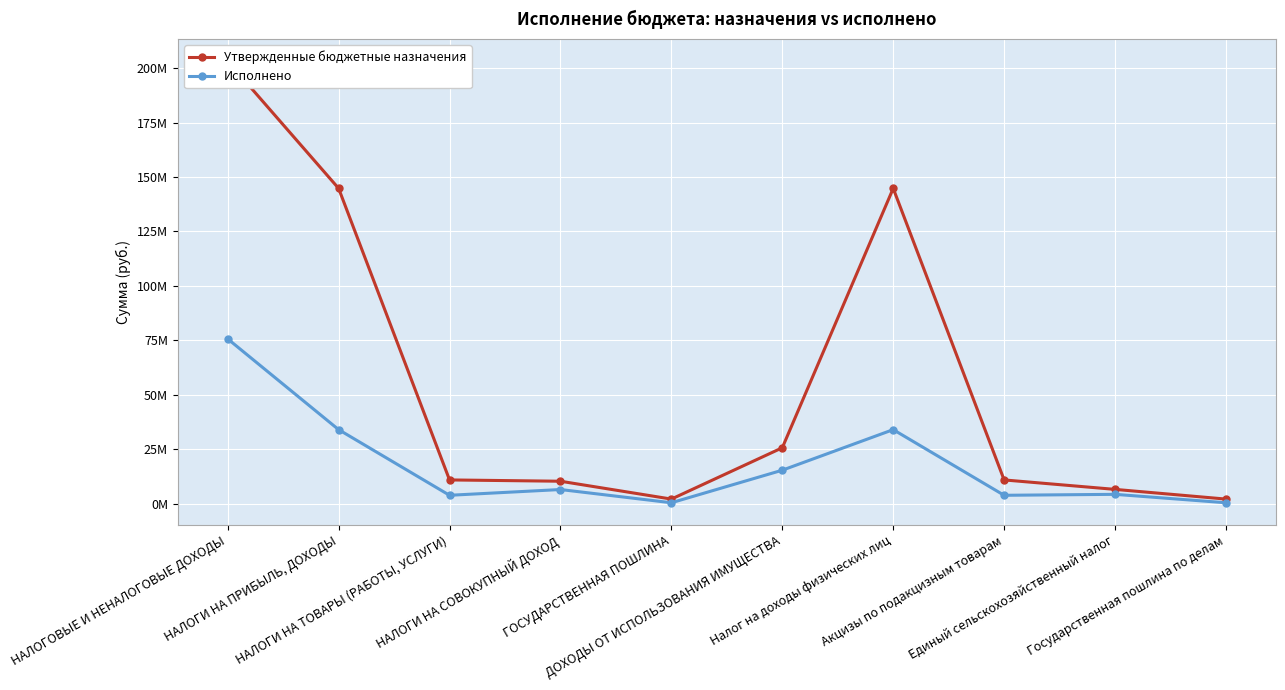

Is the value of Утвержденные бюджетные назначения at НАЛОГОВЫЕ И НЕНАЛОГОВЫЕ ДОХОДЫ greater than the value of Исполнено at Акцизы по подакцизным товарам?

Yes